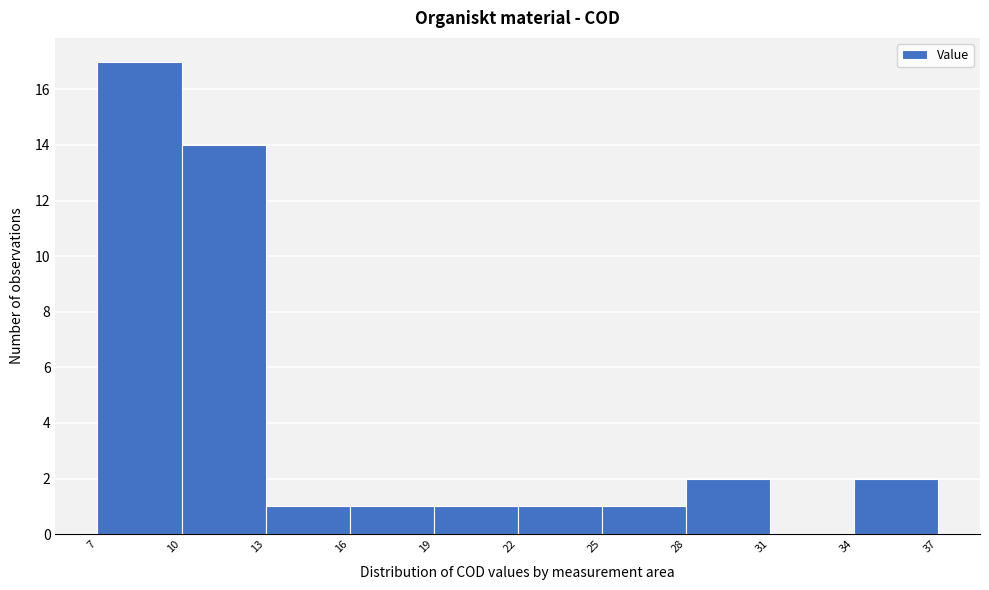

Over which range of the x-axis is the bar tallest?

7 to 10